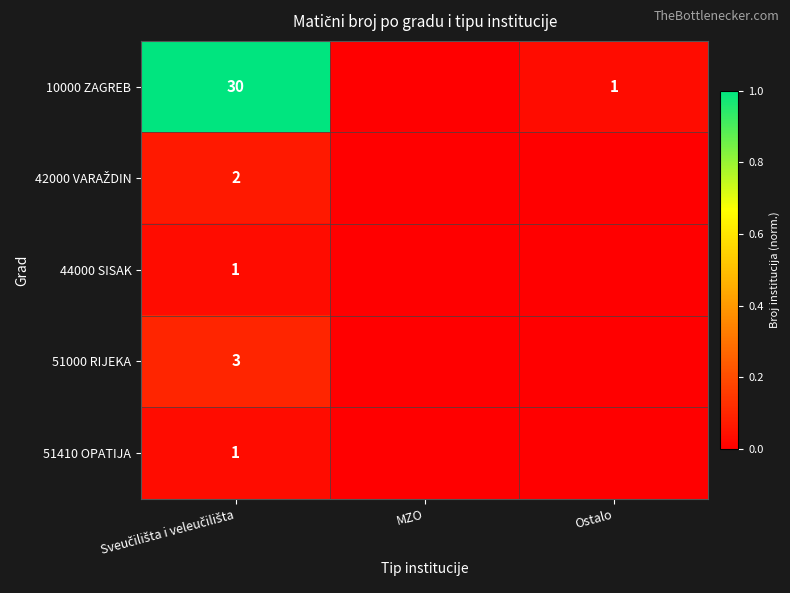

Is the value of 51000 RIJEKA at Sveučilišta i veleučilišta greater than the value of 42000 VARAŽDIN at MZO?

Yes